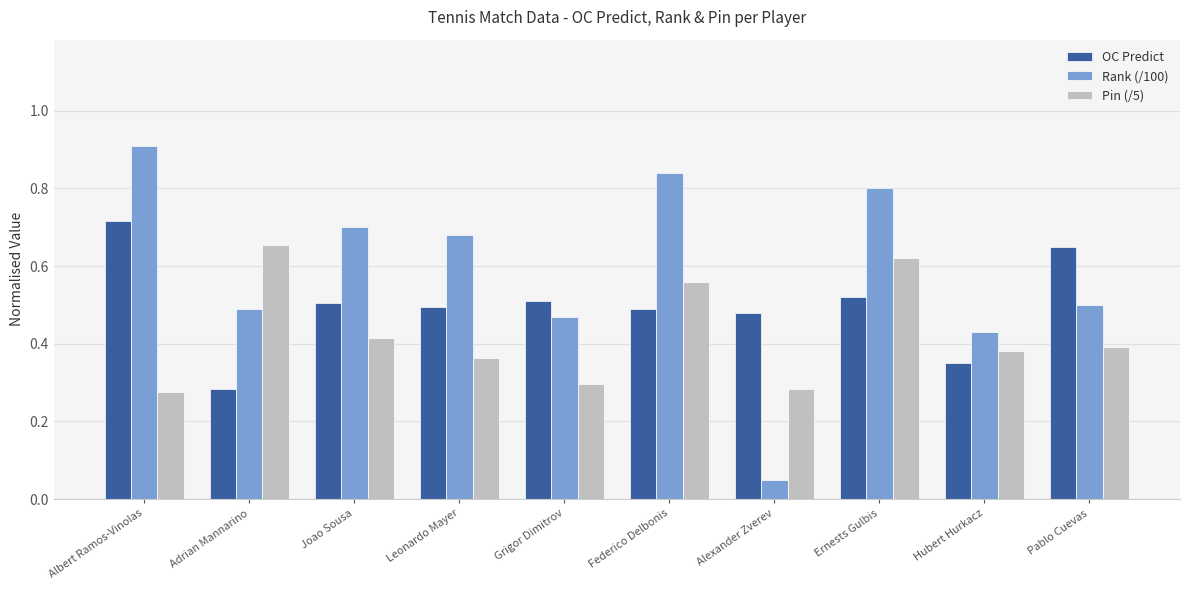

Where is OC Predict nearest to the value 0?

Adrian Mannarino